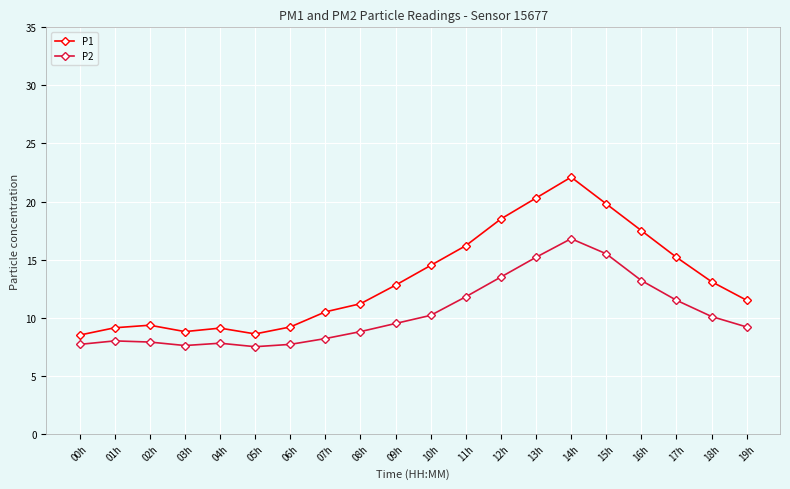

At which label is P1 closest to 15?

17h